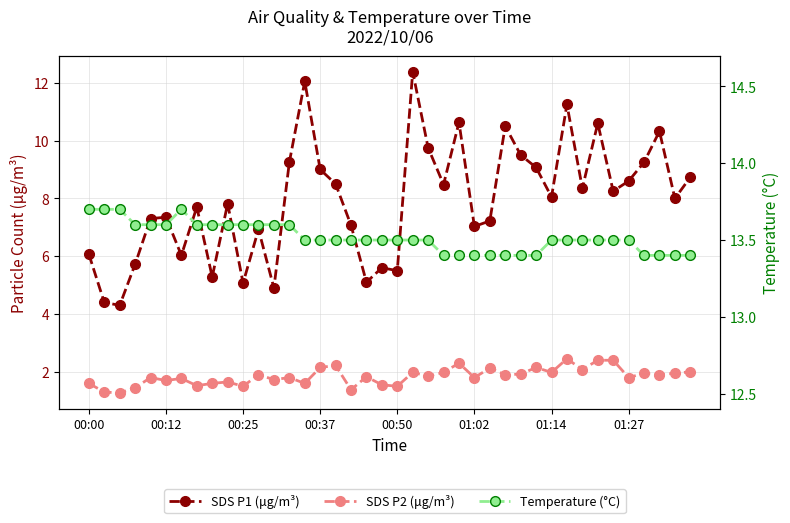

At how many categories does at least one series exceed 10?

40